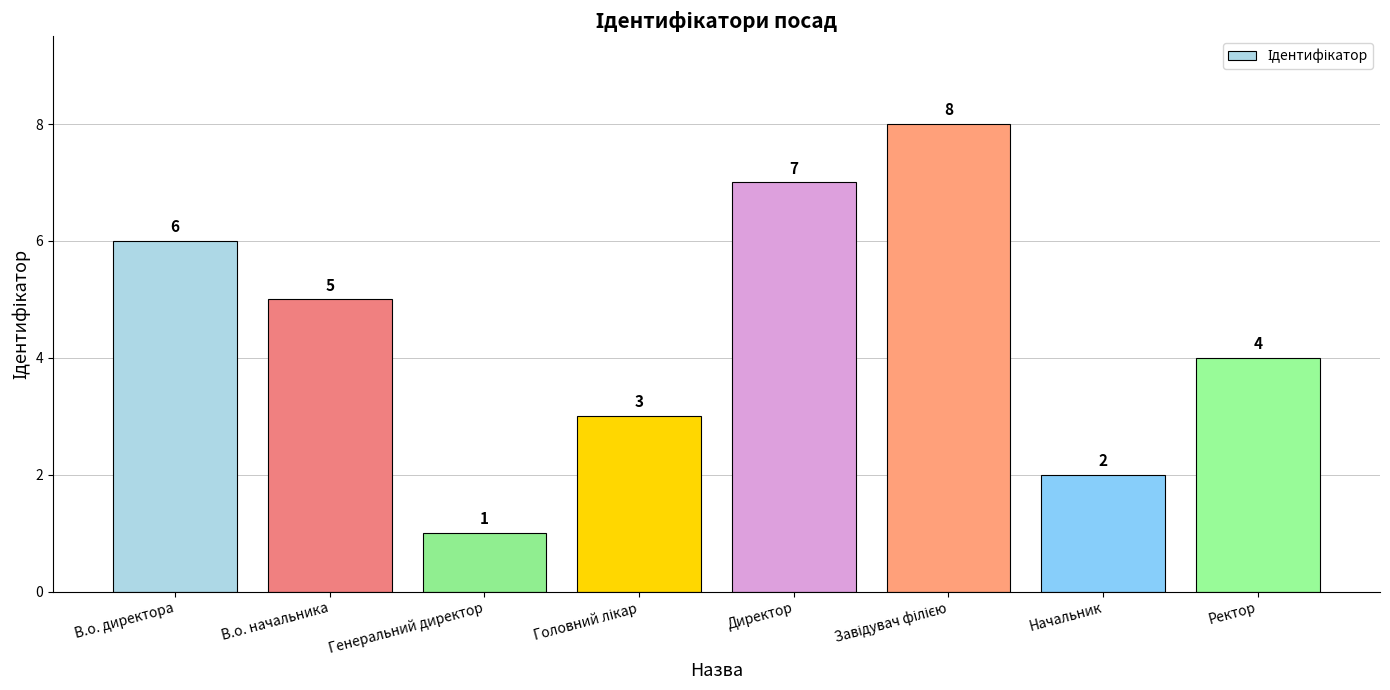

Reading right to left, list all the values displayed in this chart.

4	2	8	7	3	1	5	6